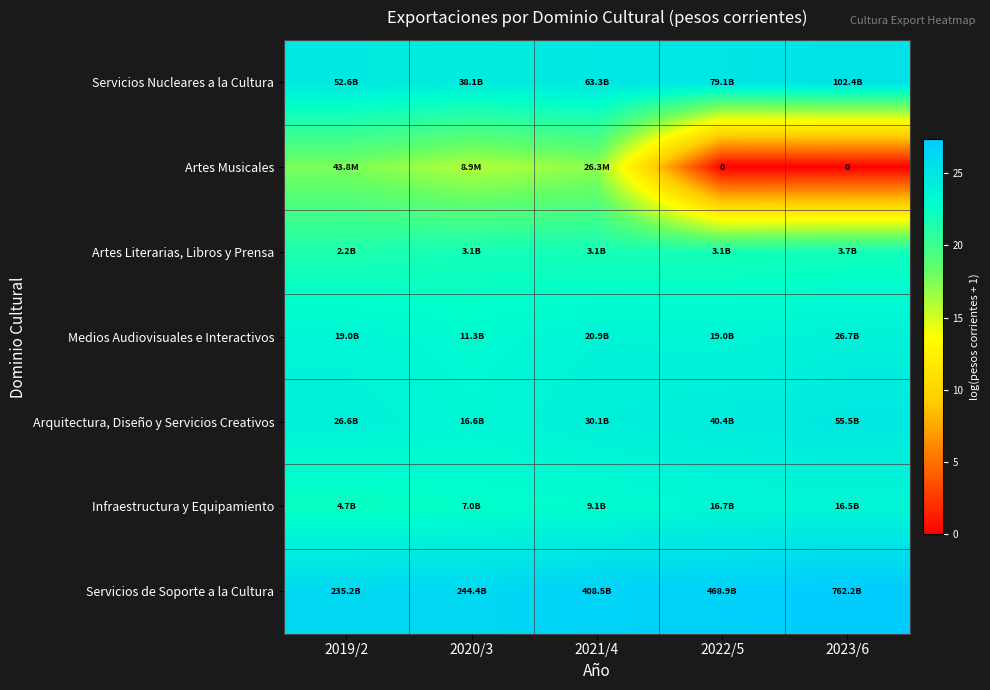

At which label does Arquitectura, Diseño y Servicios Creativos first exceed 24?

2019/2